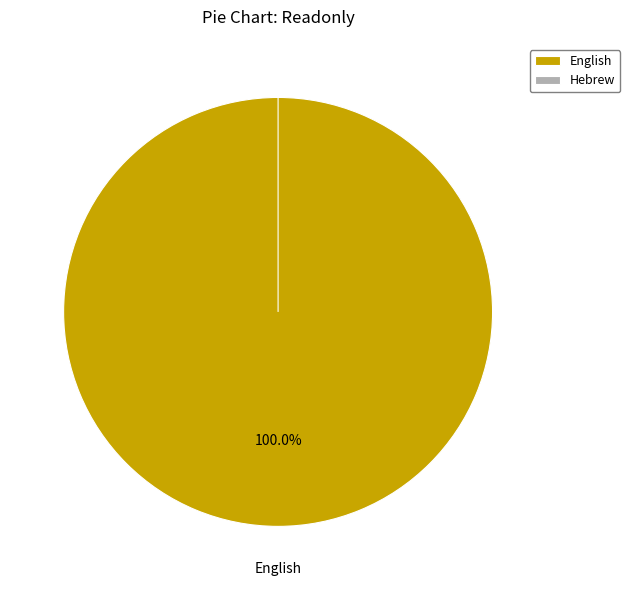

To the nearest percent, what is the average slice percentage?

50%